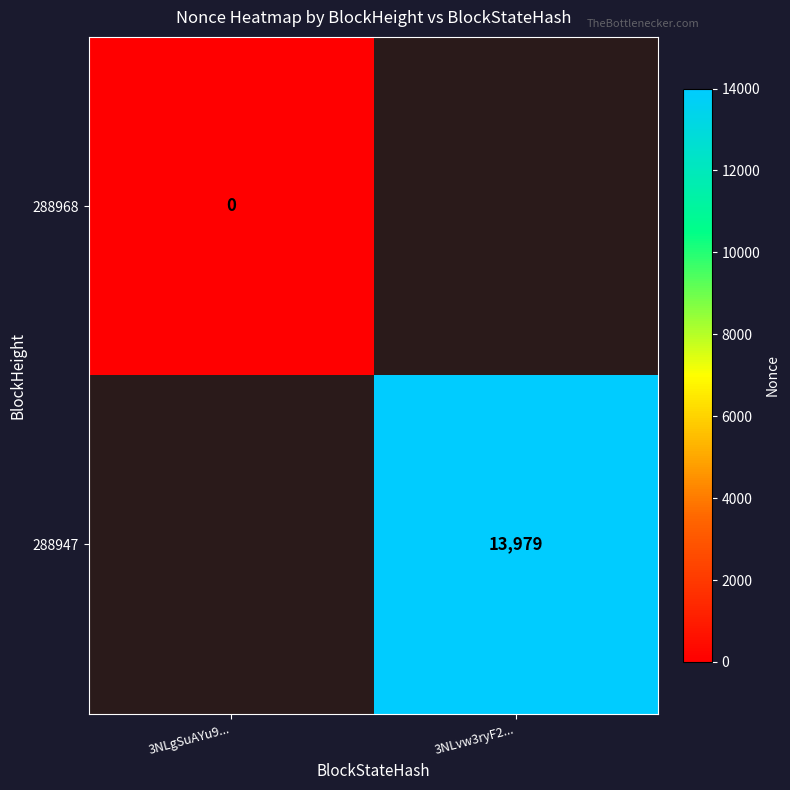

Rank the series by their maximum value, from lowest to highest.

288968, 288947